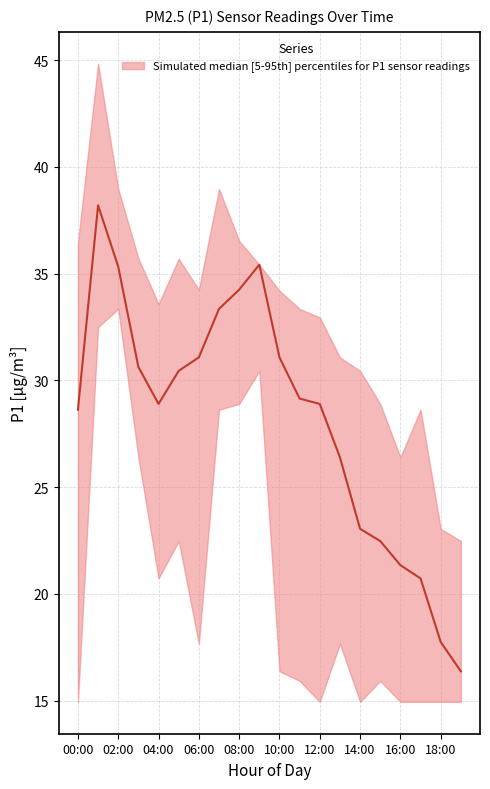

Count the number of data series in this chart.

1